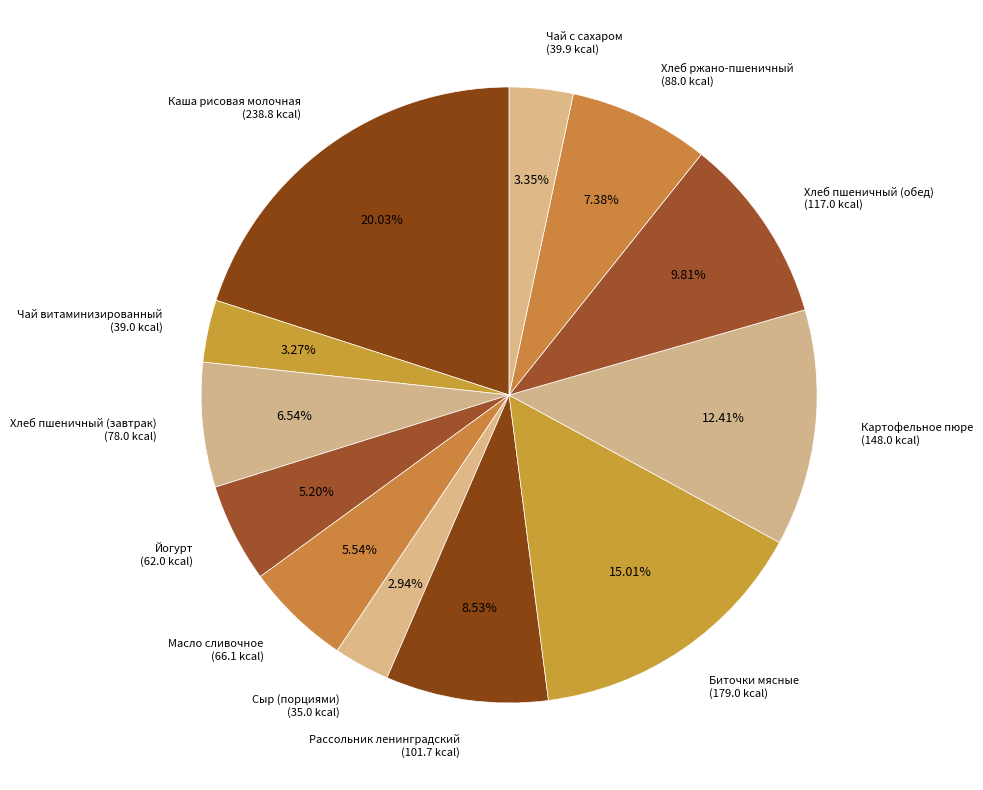

Is there any slice that represents more than half of the pie?

No